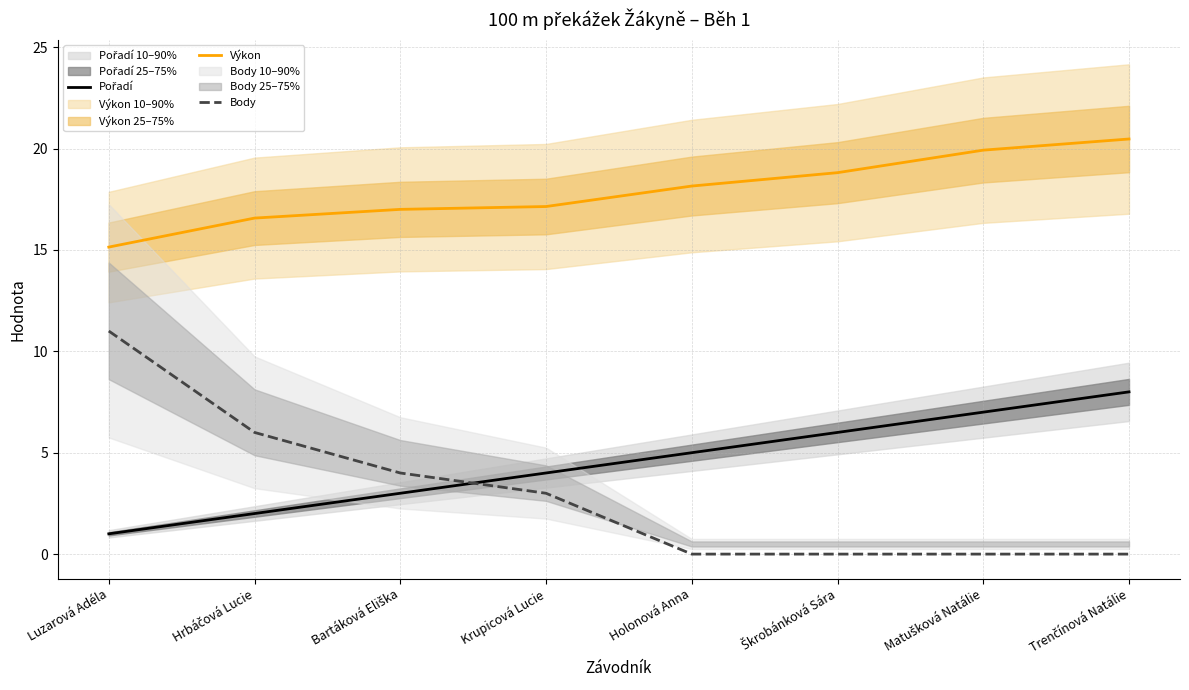

What is the lowest value of the Pořadí series?

1.0